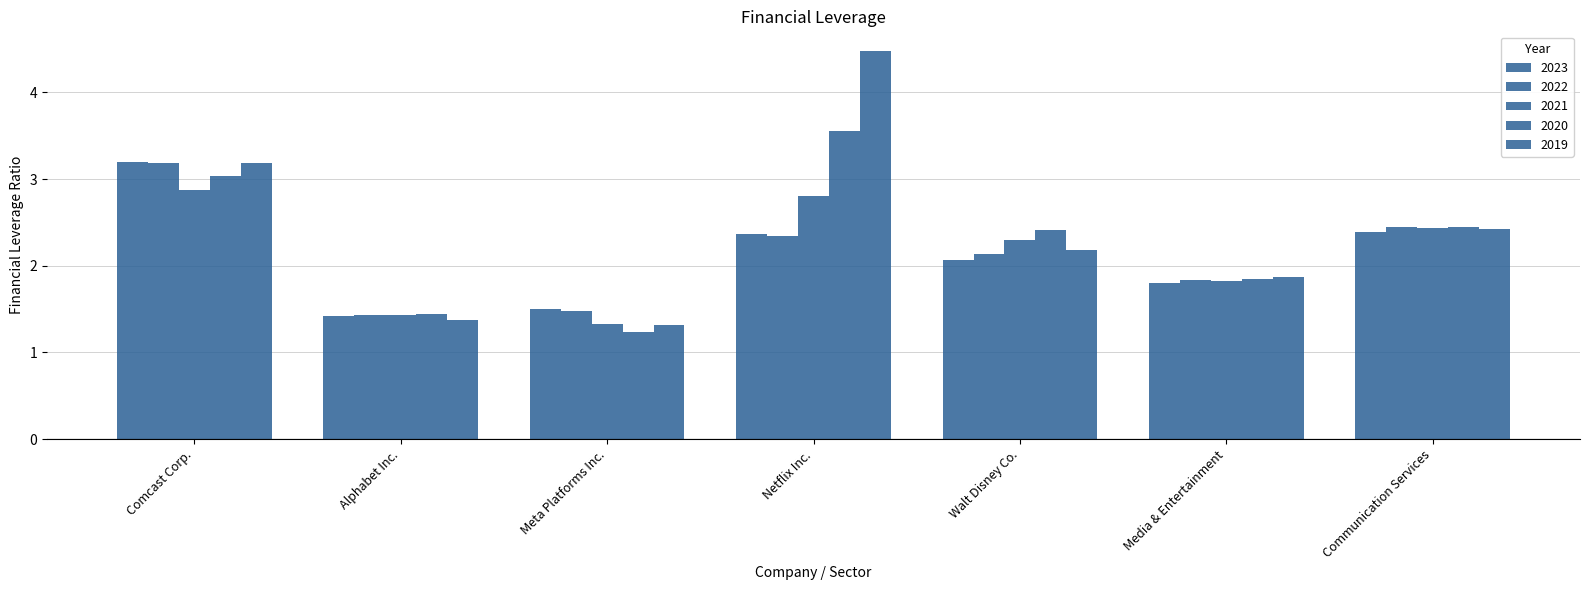

Is the value of 2022 at Communication Services greater than the value of 2019 at Meta Platforms Inc.?

Yes